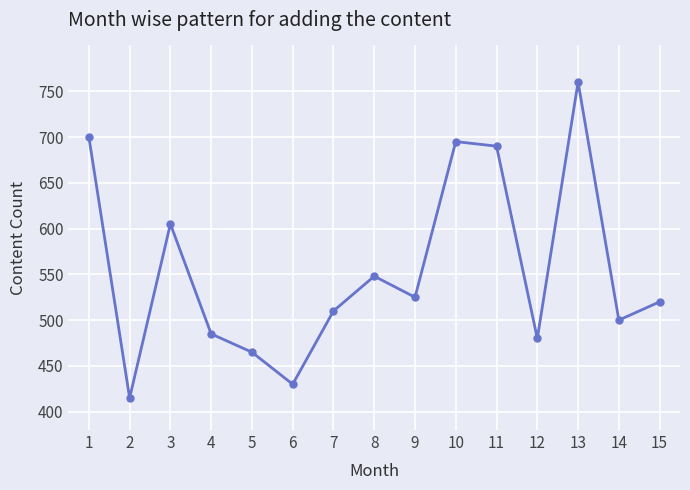

True or false: the data shows 465 at 5.

True